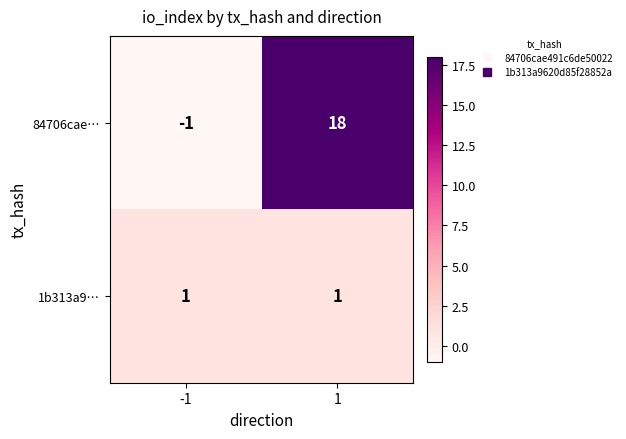

Rank the series at 1 from lowest to highest value.

1b313a9…, 84706cae…